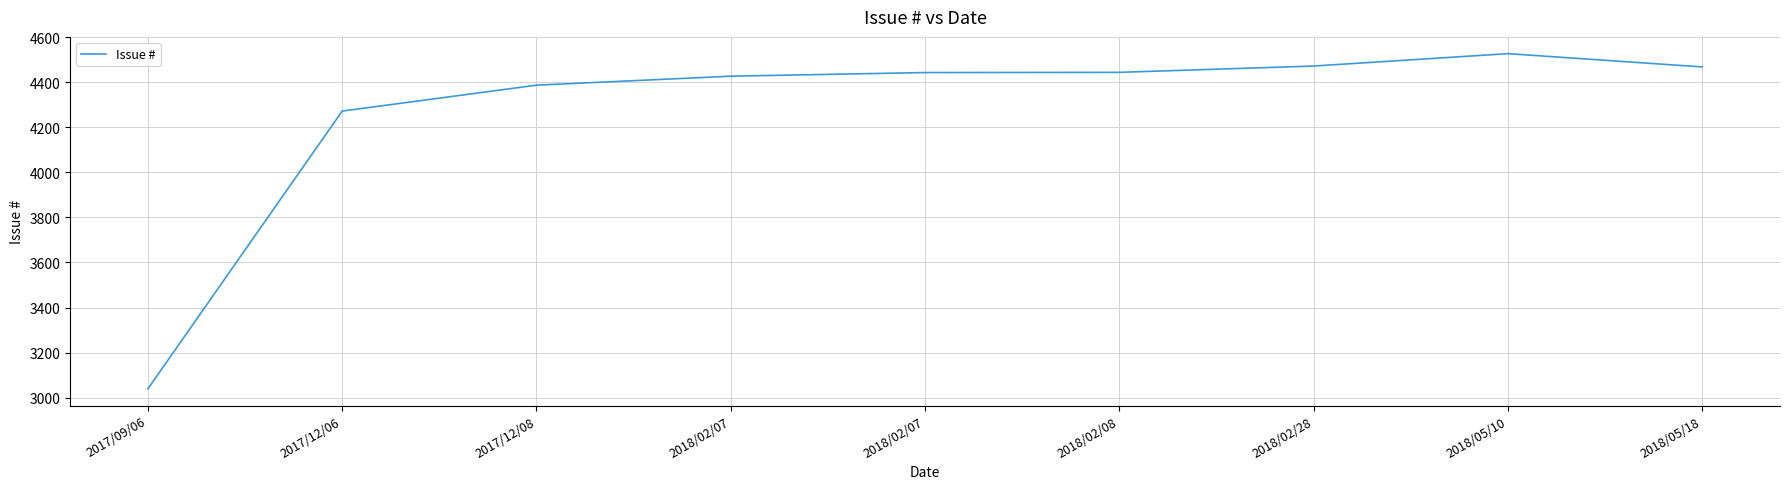

Does the chart have visible grid lines?

Yes